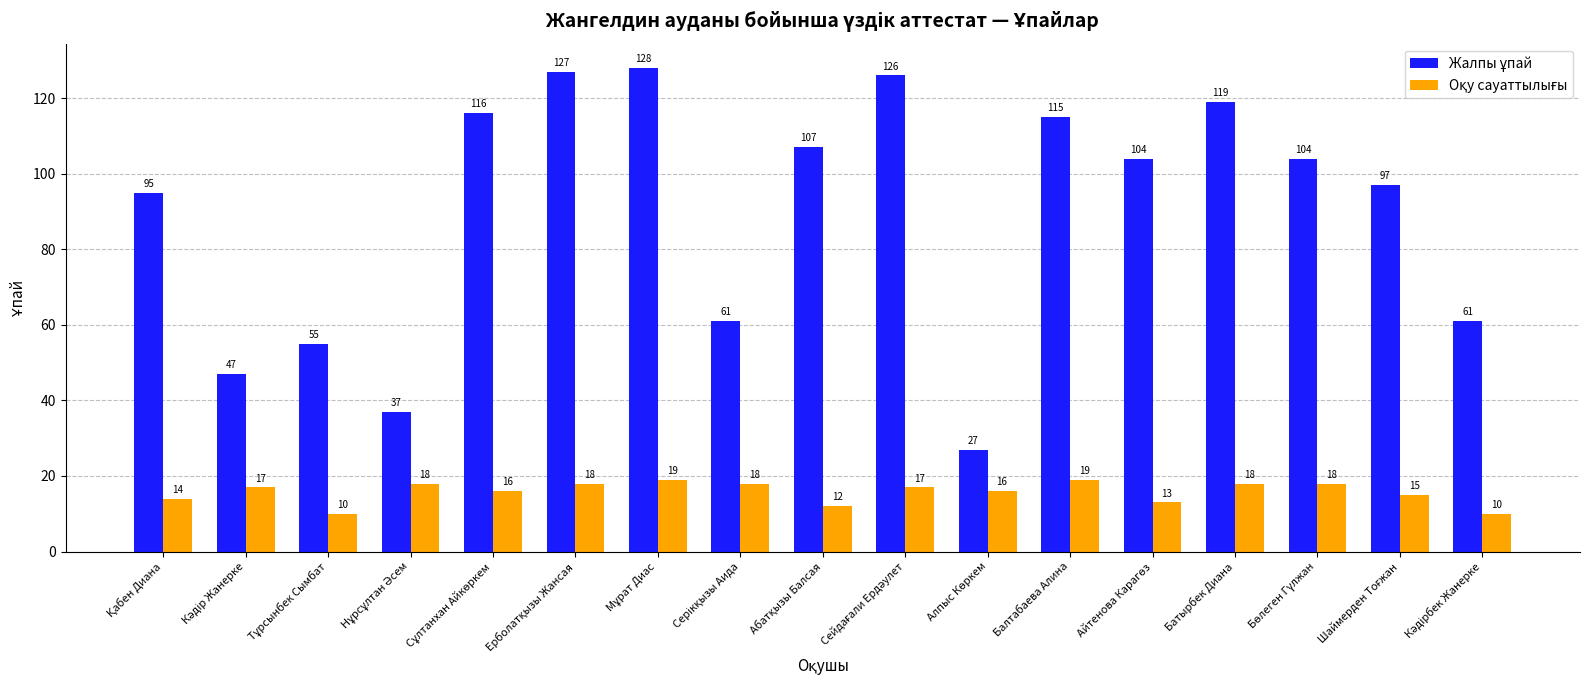

What is the minimum value shown in the chart?

10